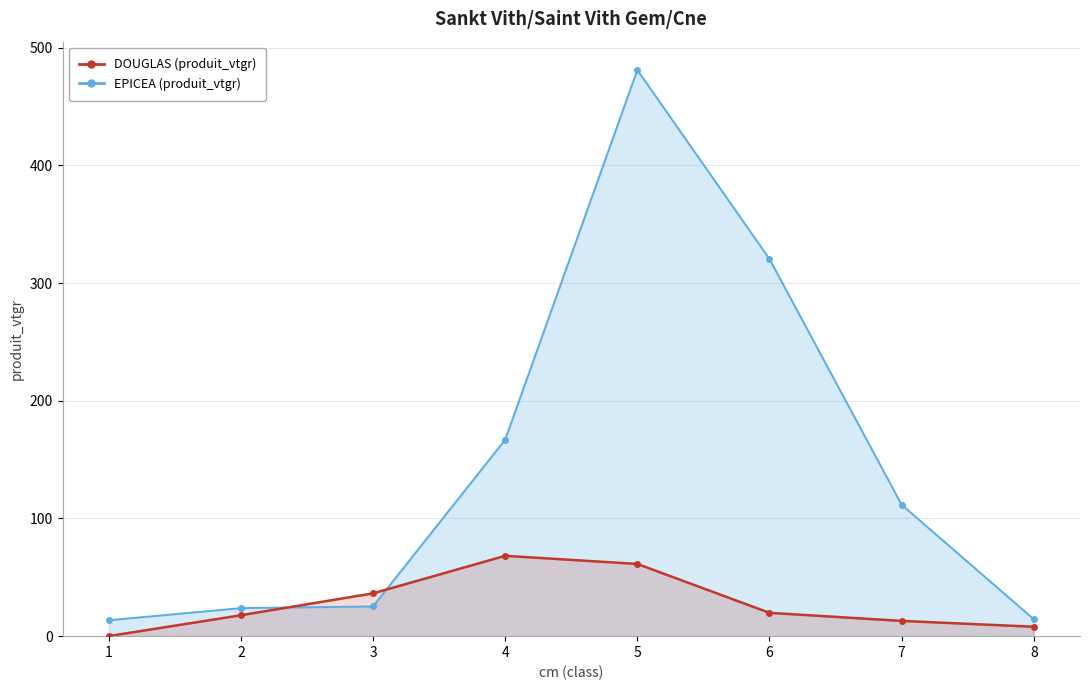

List the series in order of their overall mean, highest first.

EPICEA, DOUGLAS